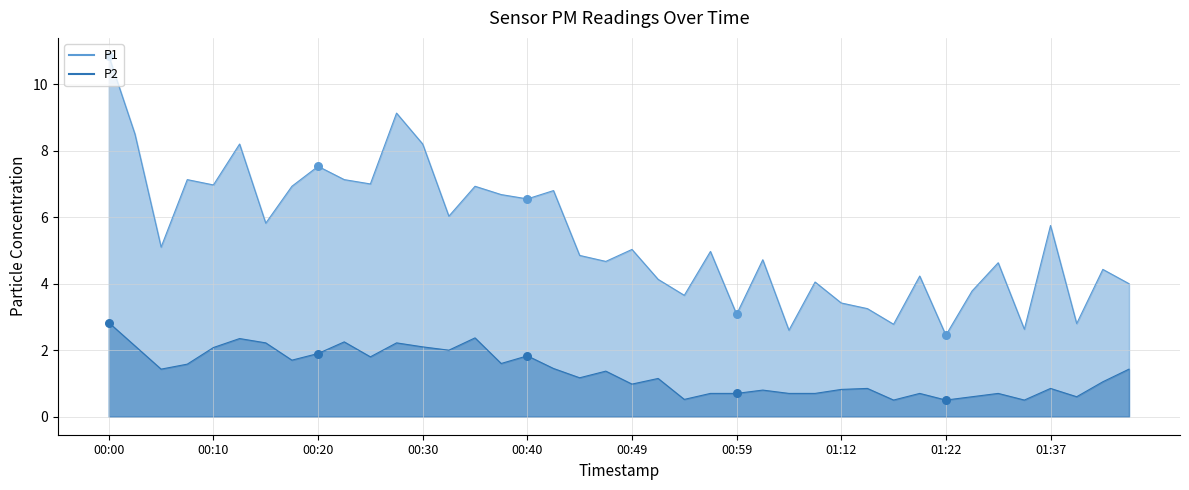

Which series reaches the minimum Y coordinate?

P2